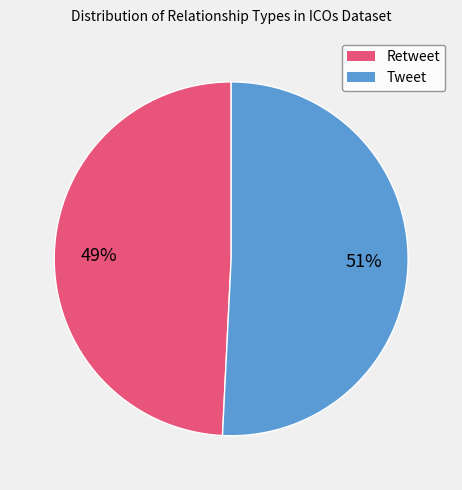

To the nearest percent, what is the combined percentage of Retweet and Tweet?

100%